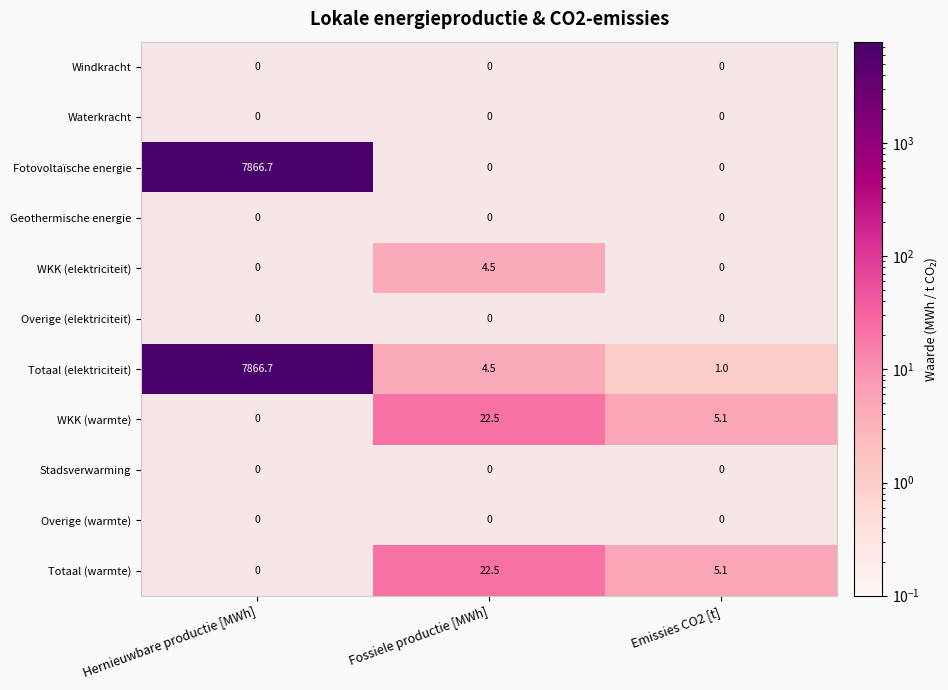

Is the value of WKK (elektriciteit) at Fossiele productie [MWh] greater than the value of Waterkracht at Emissies CO2 [t]?

Yes